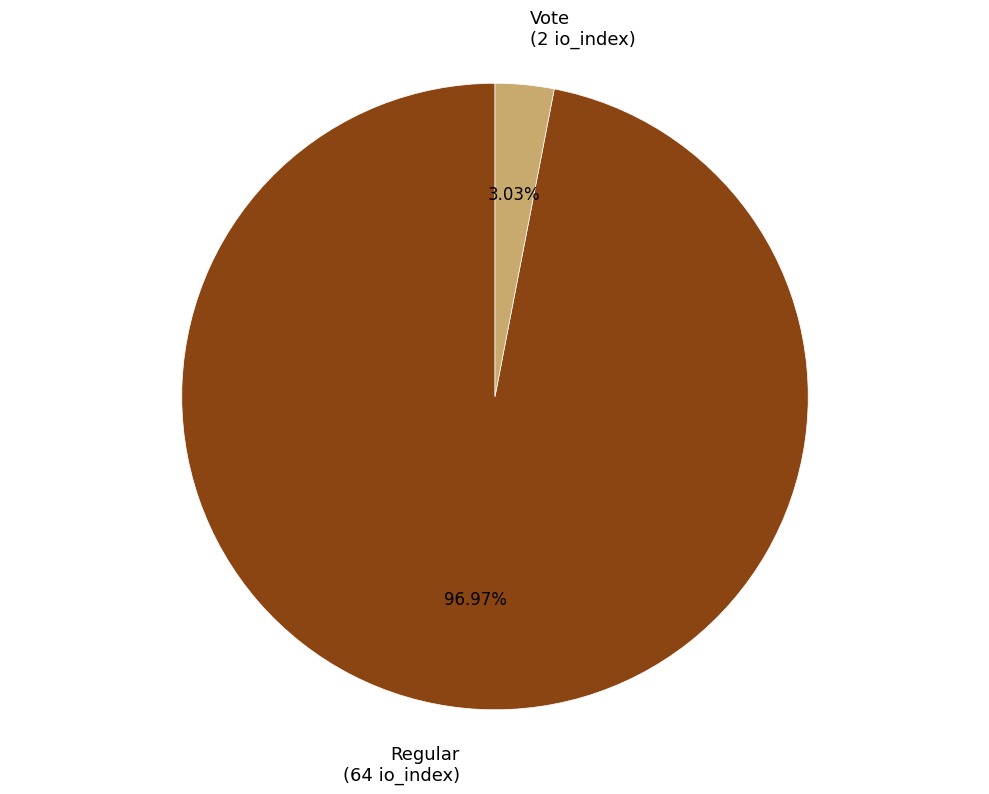

How many segments does this pie chart have?

2